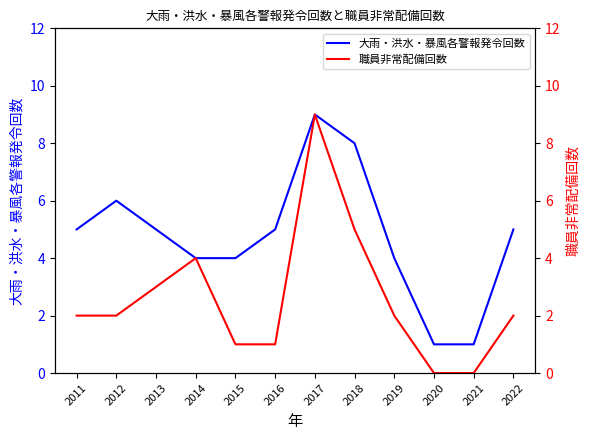

Reading right to left, transcribe all the data shown in this chart.

大雨・洪水・暴風各警報発令回数: 5	1	1	4	8	9	5	4	4	5	6	5
職員非常配備回数: 2	0	0	2	5	9	1	1	4	3	2	2